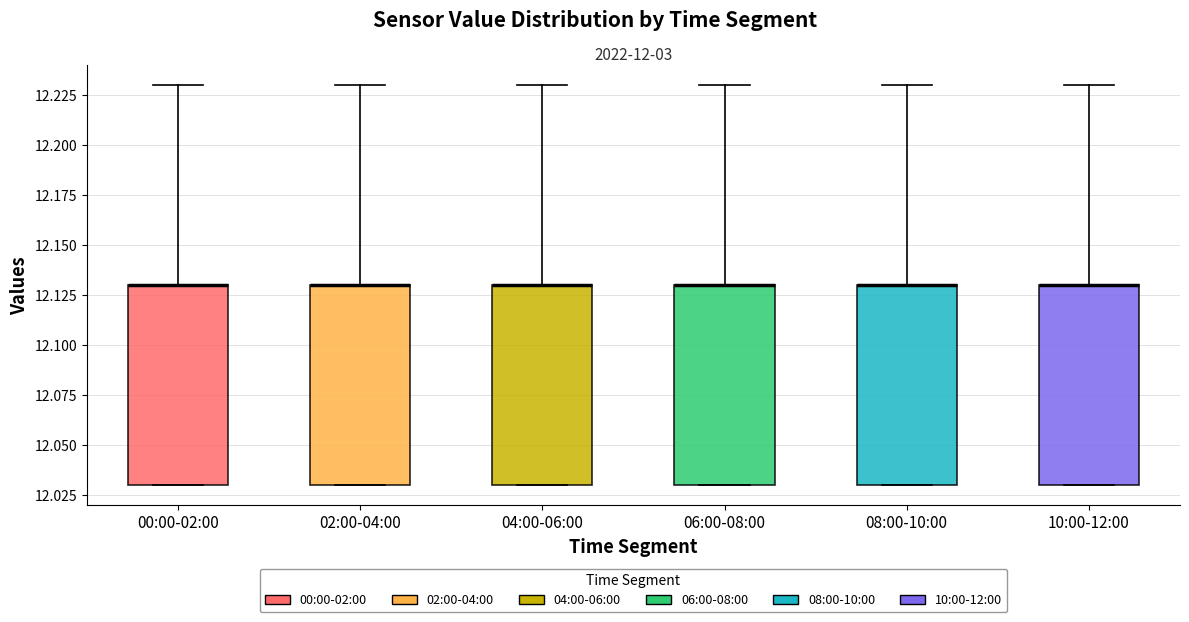

Where is the upper edge of the box for 02:00-04:00 on the y-axis? The values are not printed on the chart, so give them approximately, as read against the axis.

12.13